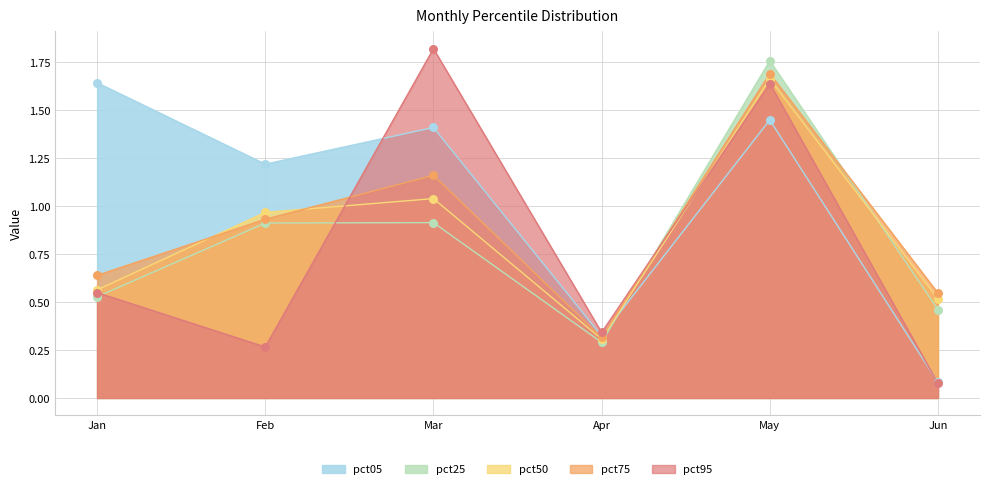

What are all the series names shown in the legend?

pct05, pct25, pct50, pct75, pct95